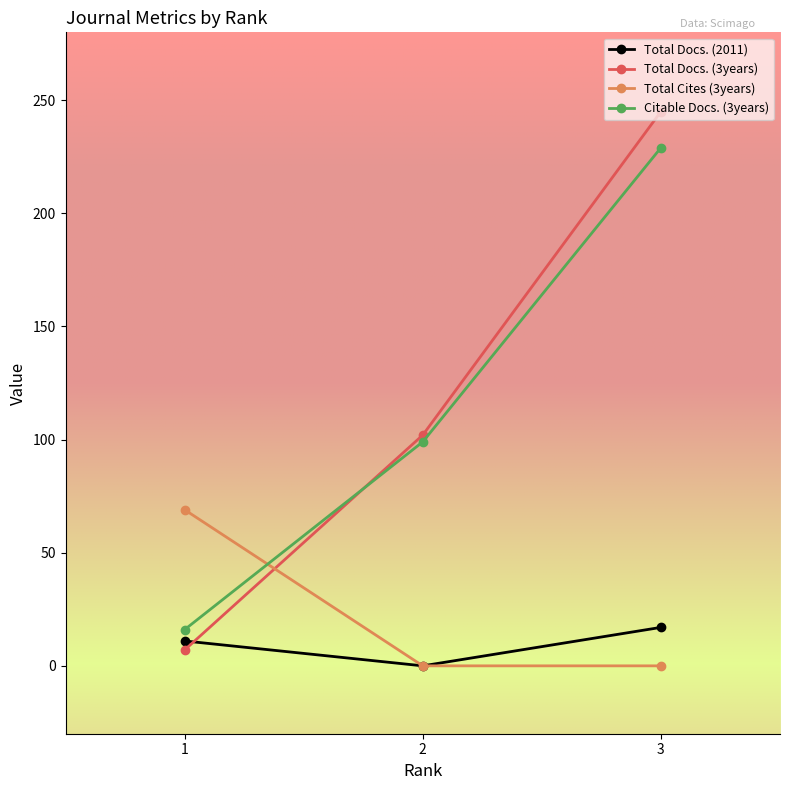

What is the greatest value displayed?

245